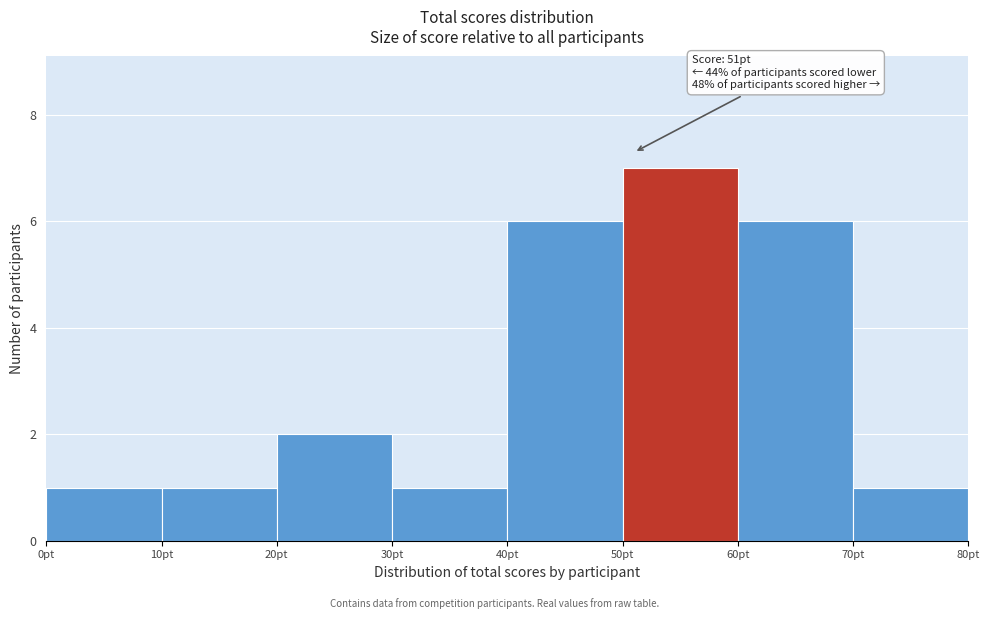

Over which range of the x-axis is the bar tallest?

50 to 60